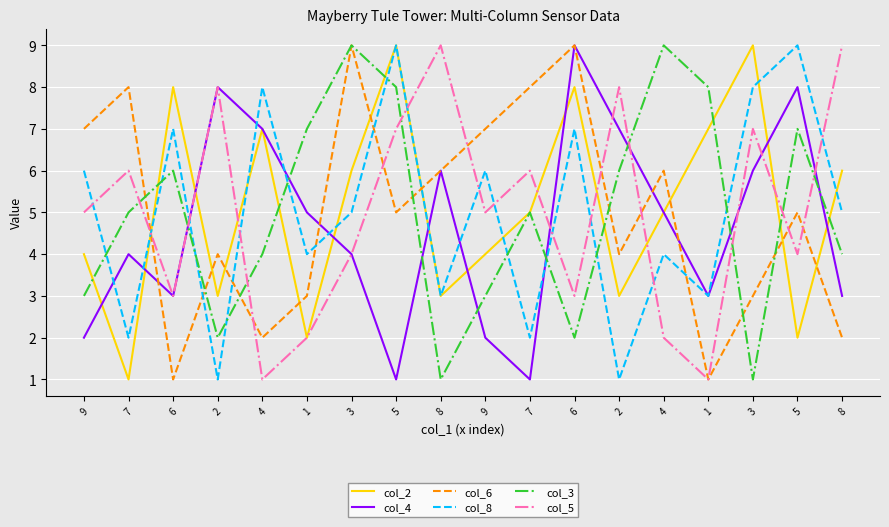

Read the col_4 value at 9.

2